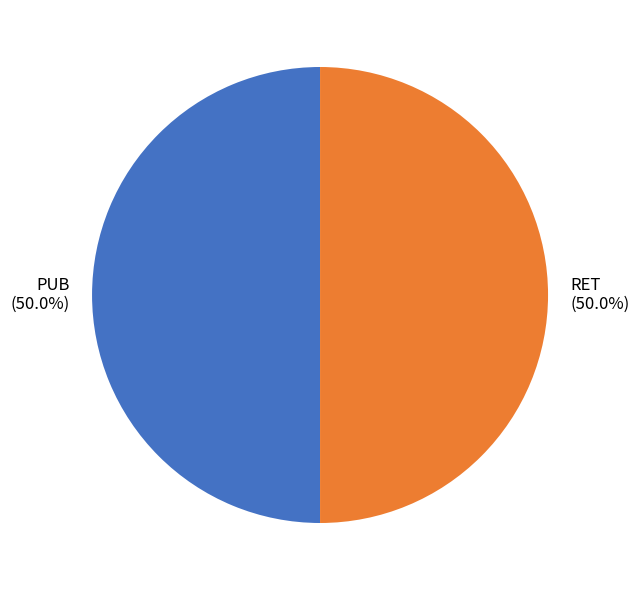

True or false: PUB accounts for 50% of the total.

True